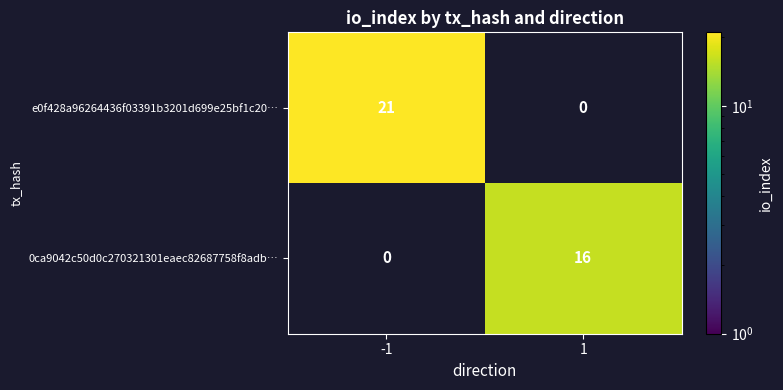

At -1, list the series in order from largest to smallest.

e0f428a96264436f03391b3201d699e25bf1c20…, 0ca9042c50d0c270321301eaec82687758f8adb…